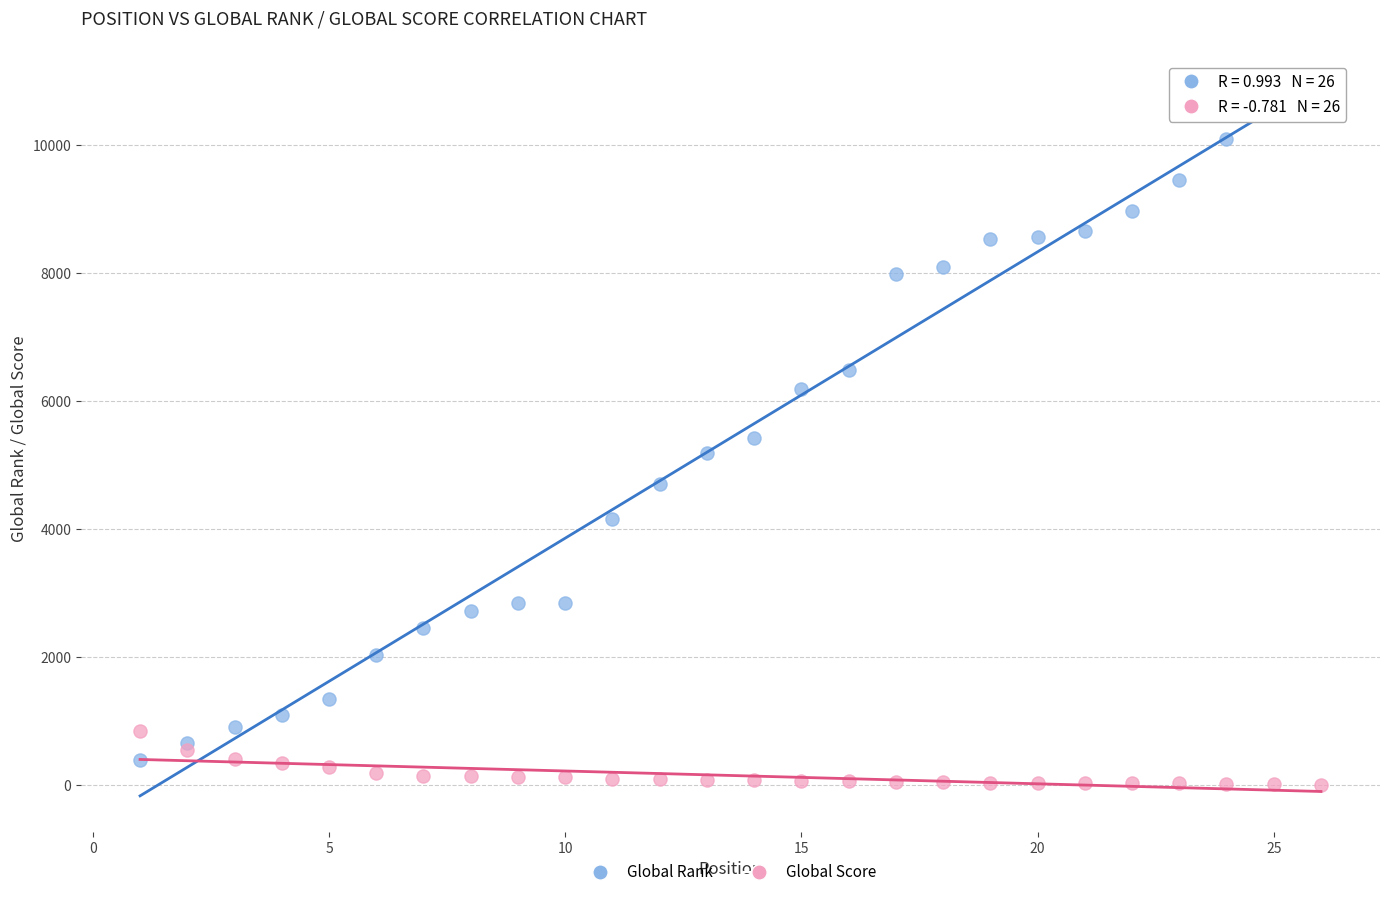

Which series has the largest Y range (max minus min)?

Global Rank